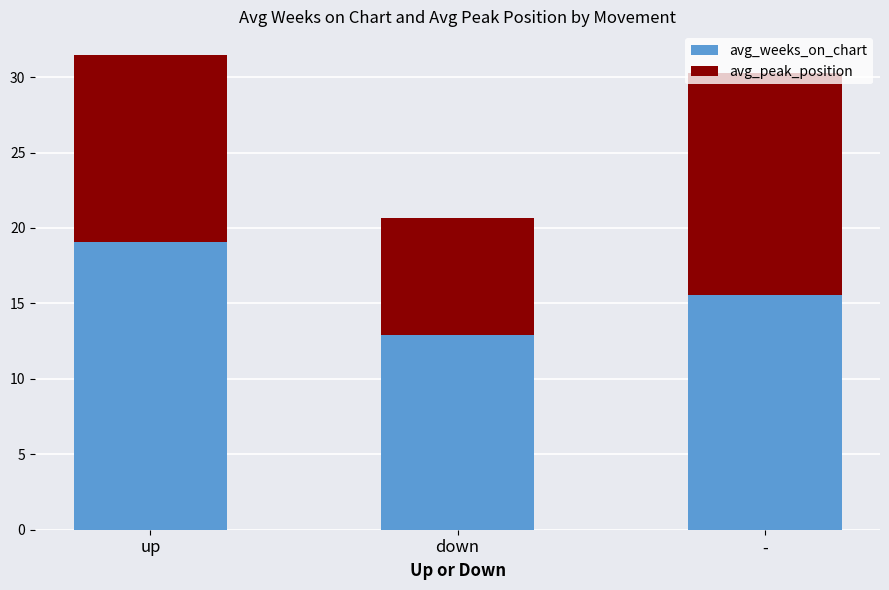

True or false: avg_weeks_on_chart has a value of 19.0 at up.

True